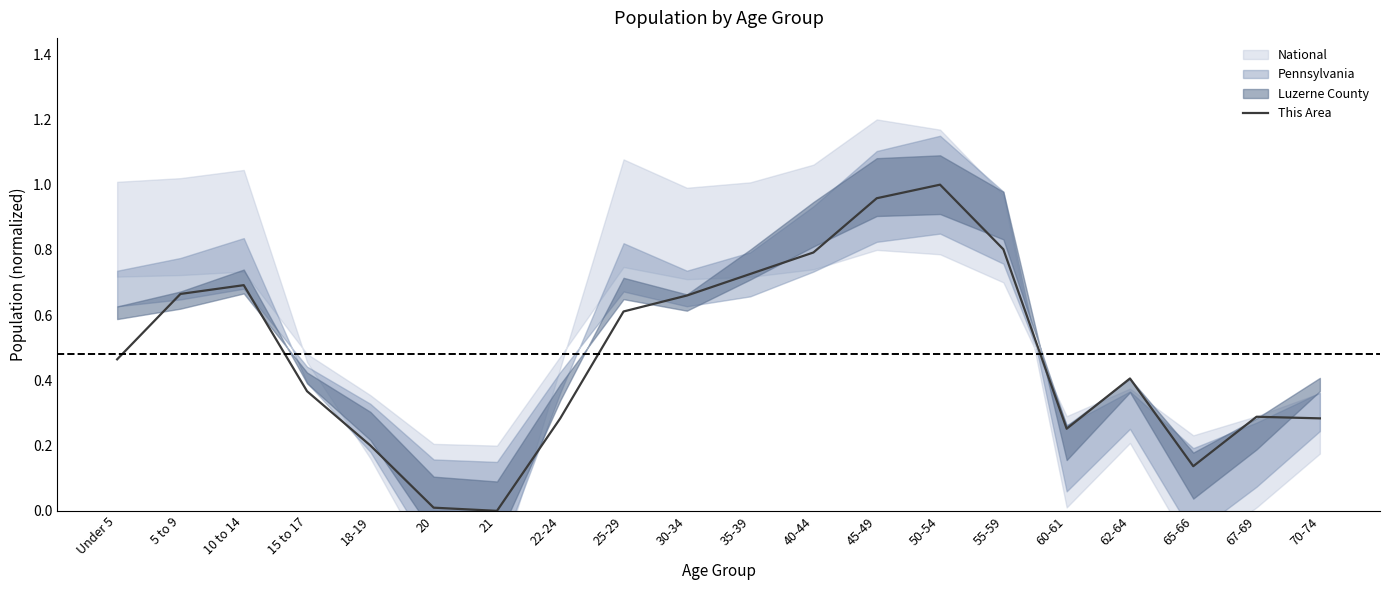

What is the difference between the maximum and minimum values?

1.0